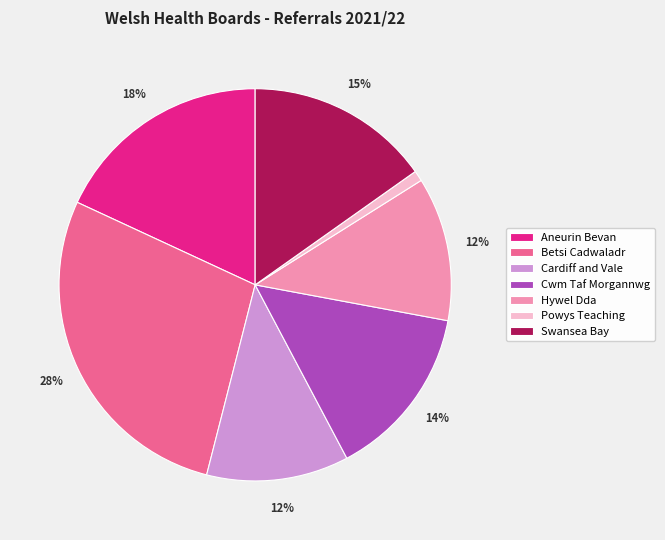

The Powys Teaching slice represents 11% of the pie. True or false?

False